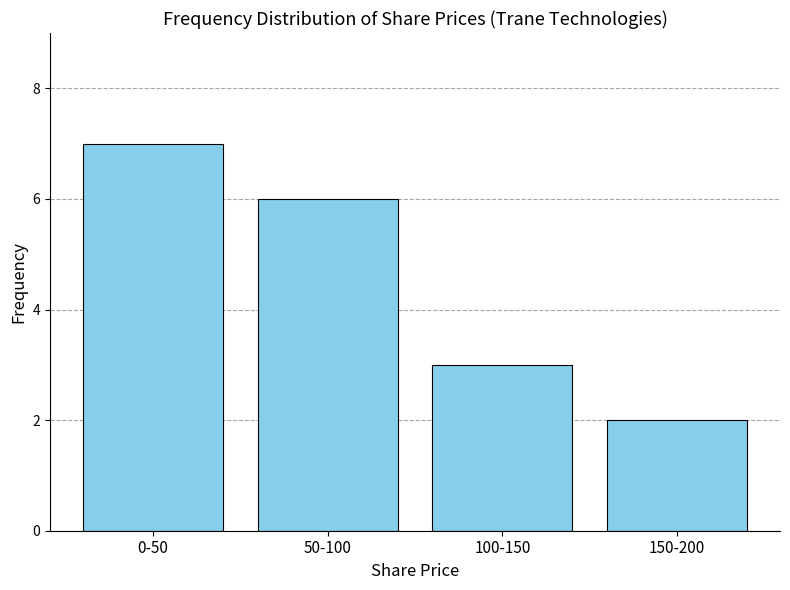

Reading left to right, transcribe all the data shown in this chart.

7	6	3	2